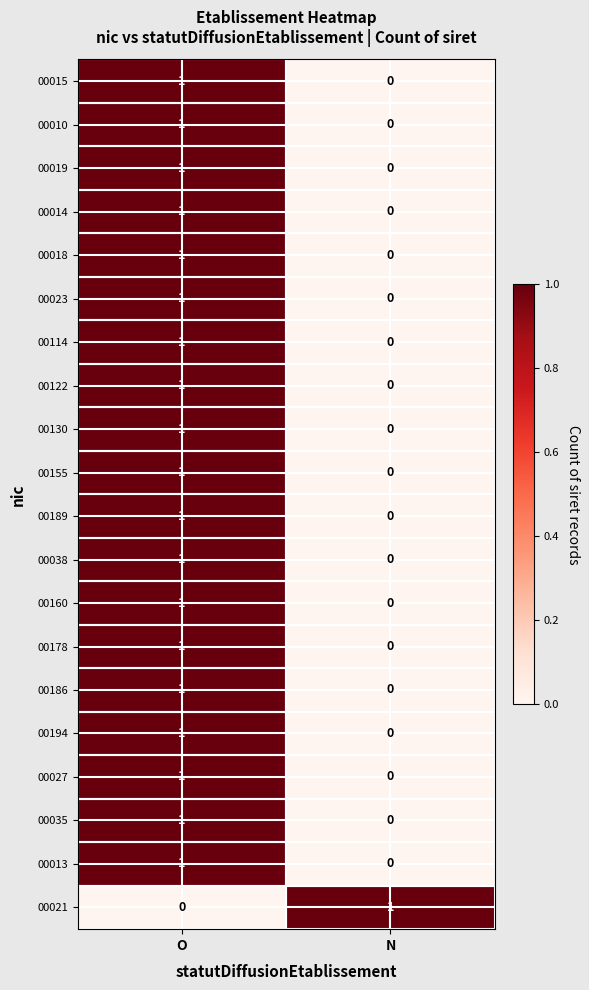

How many series are shown in this chart?

20